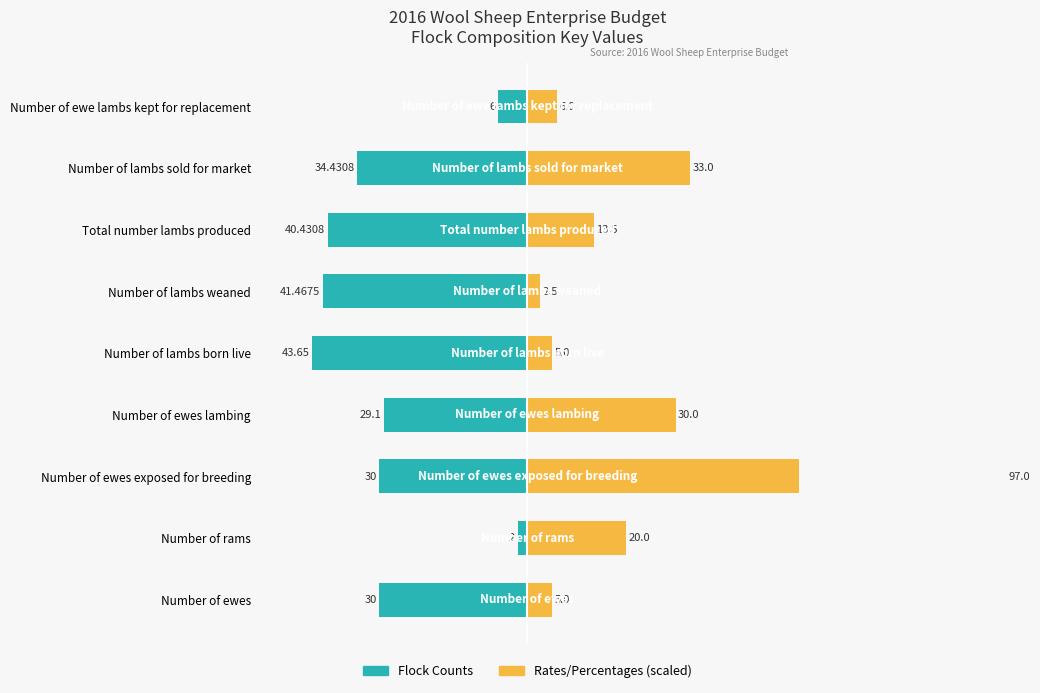

What is the average value of the Flock Counts series?

-28.6